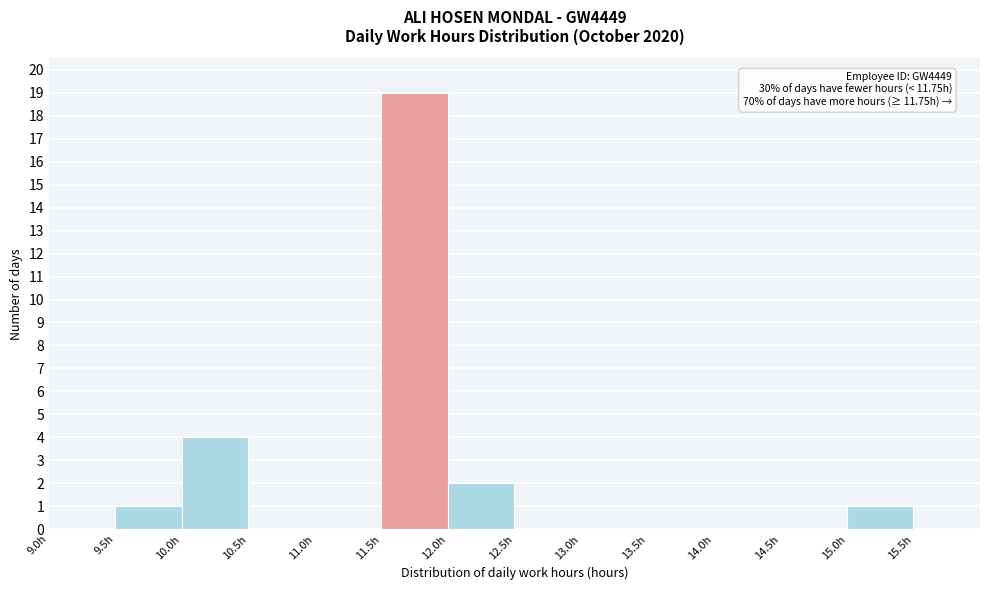

Over which range of the x-axis is the bar tallest?

11.5 to 12.0